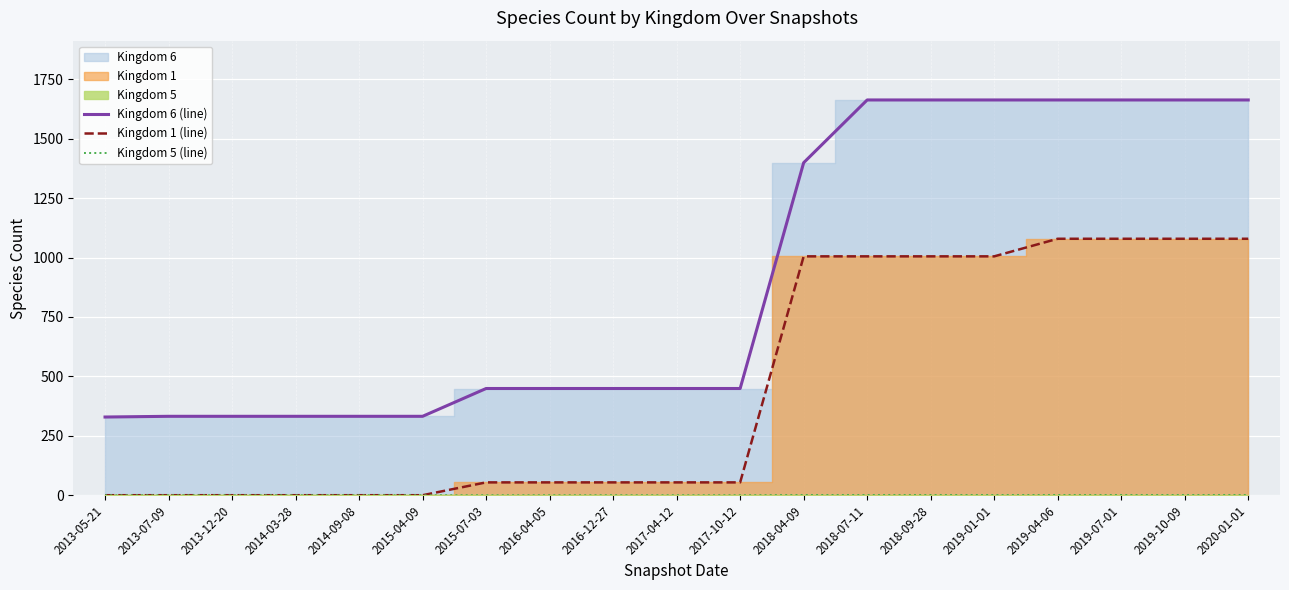

How many lines are shown in the chart?

3